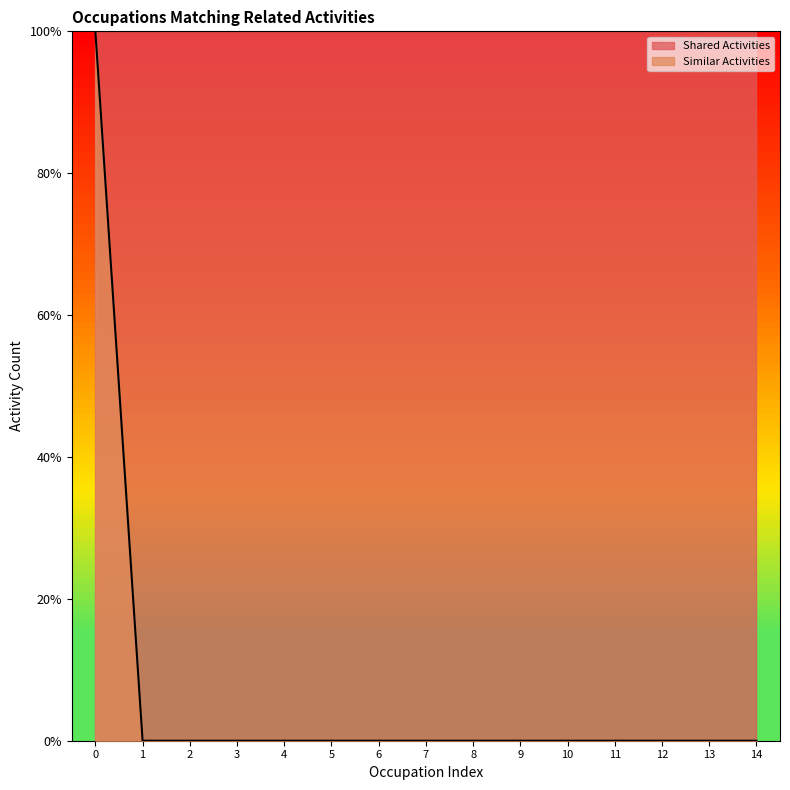

True or false: the data has more than 2 interior local peaks.

False